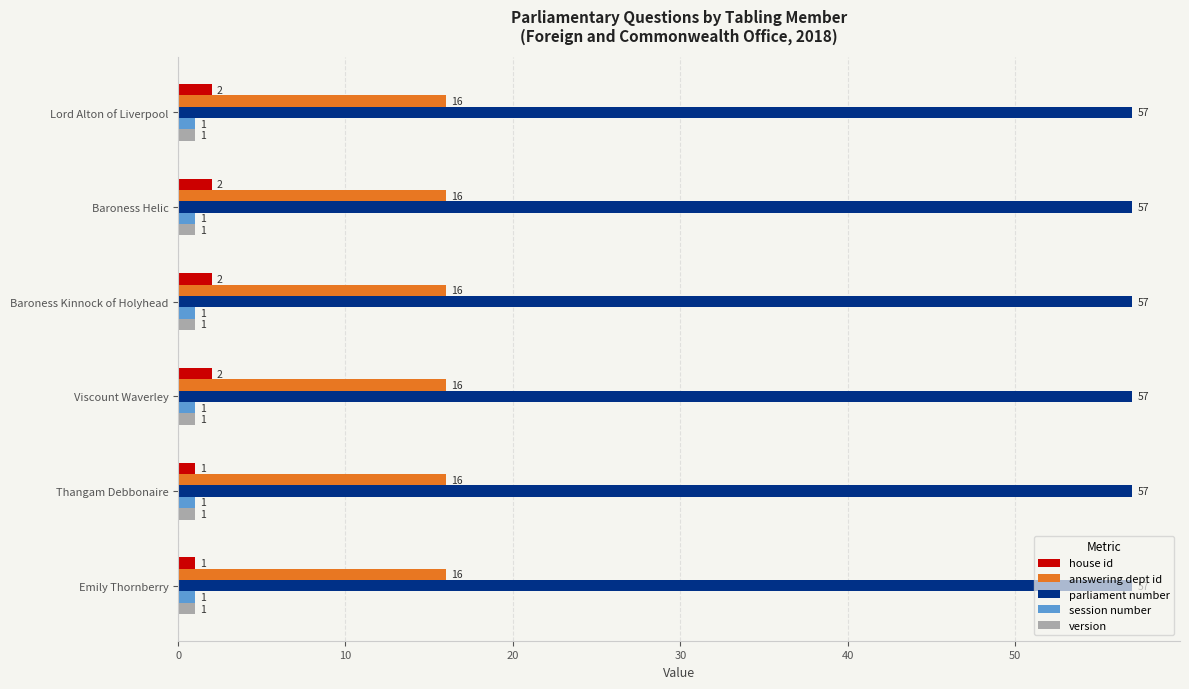

How many house id values are between 1 and 2?

6